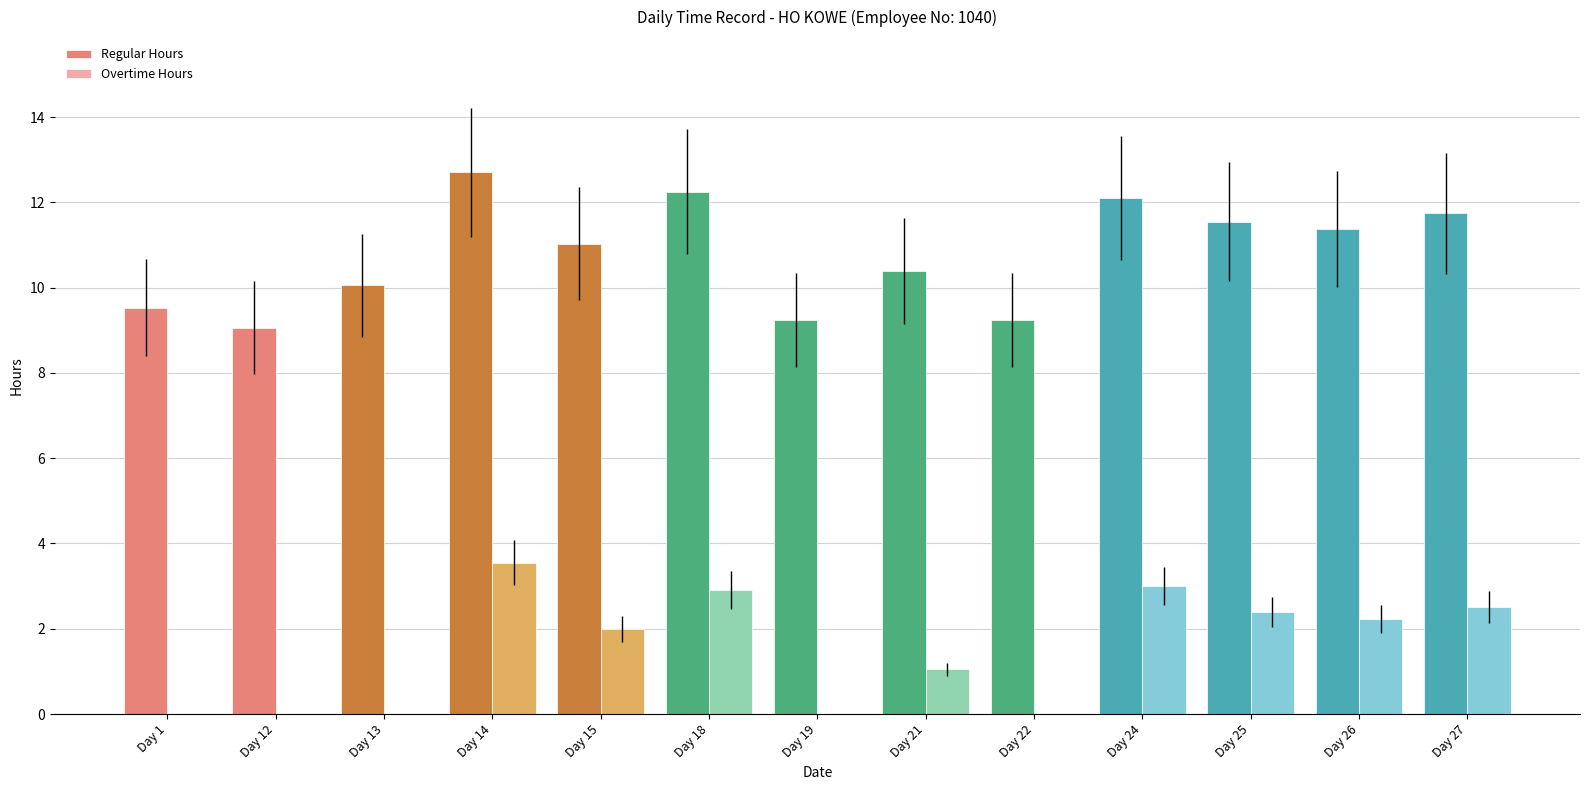

The value of Overtime Hours at Day 14 is 5.6. True or false?

False